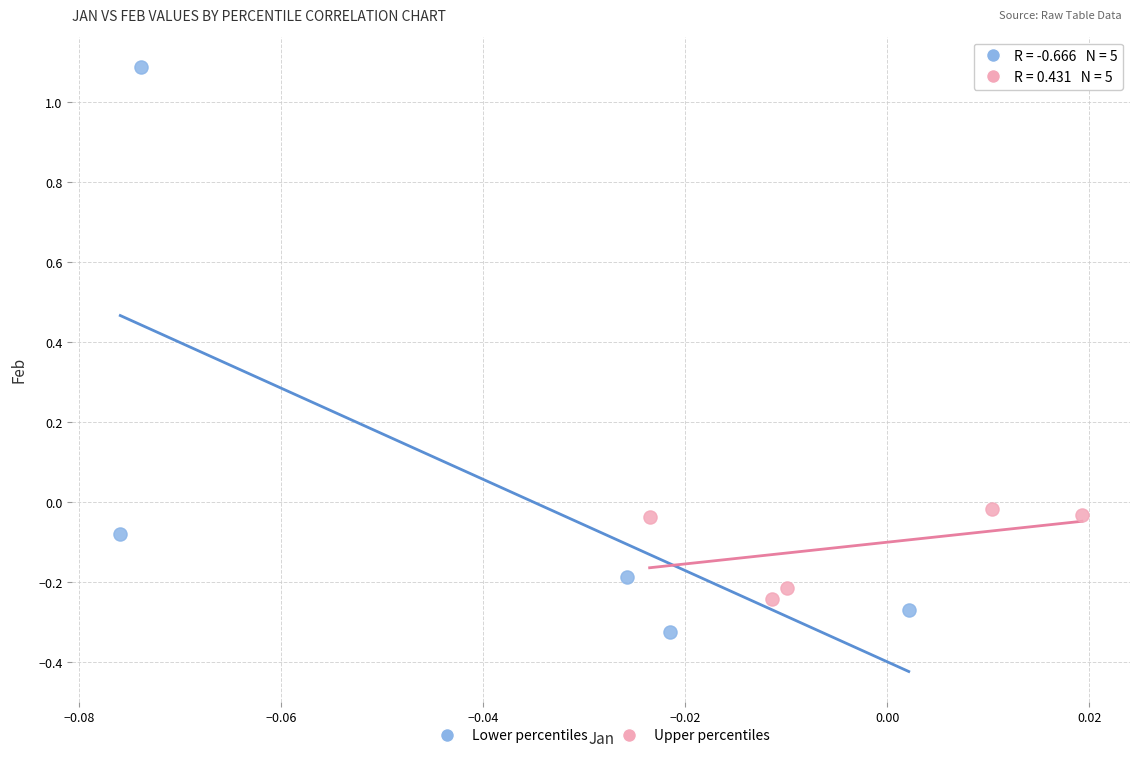

What are all the series names shown in the legend?

Lower percentiles, Upper percentiles